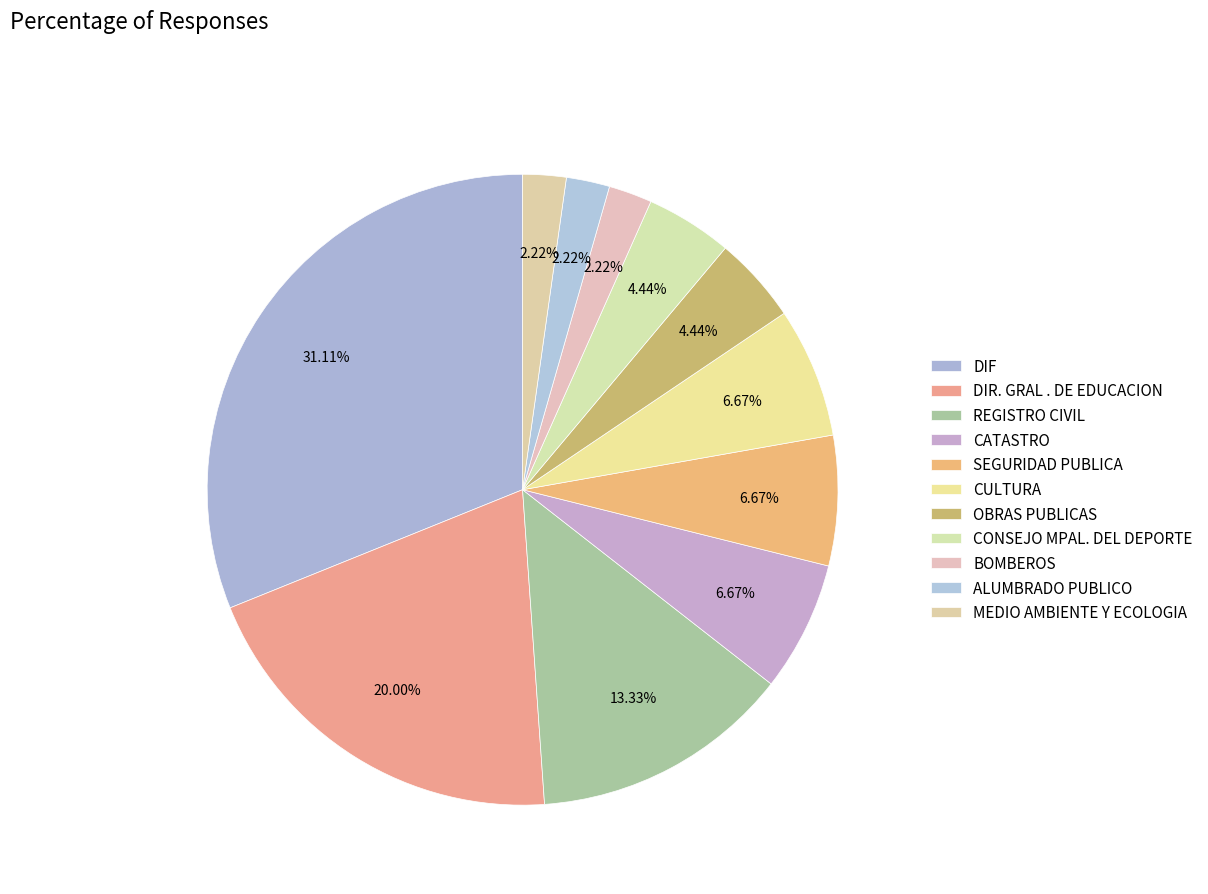

How many slices are in this pie chart?

11